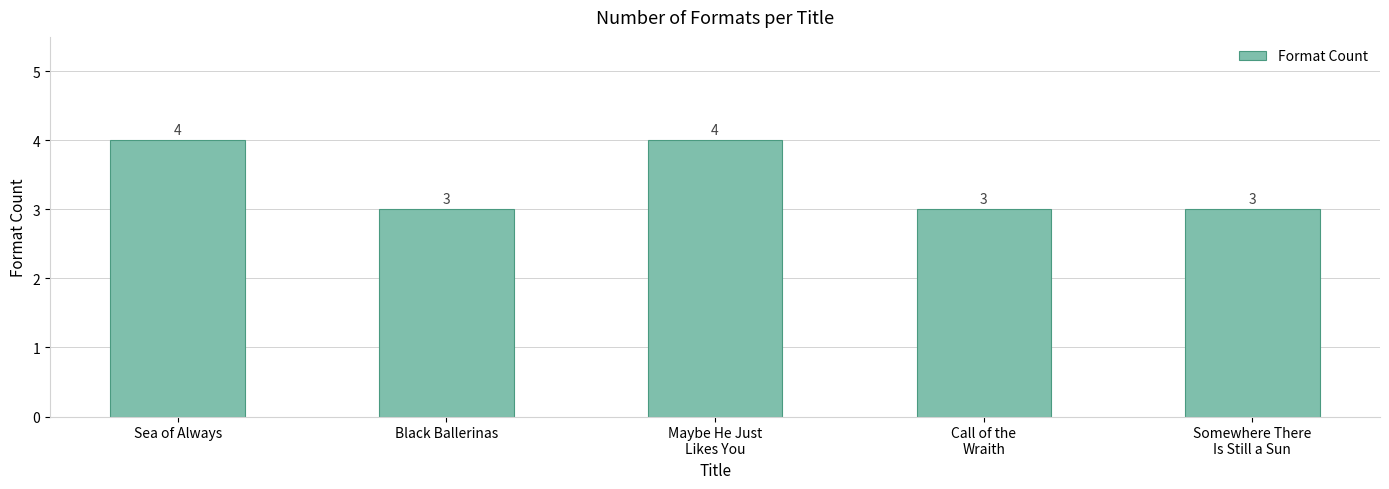

What position from the right is Somewhere There
Is Still a Sun?

1